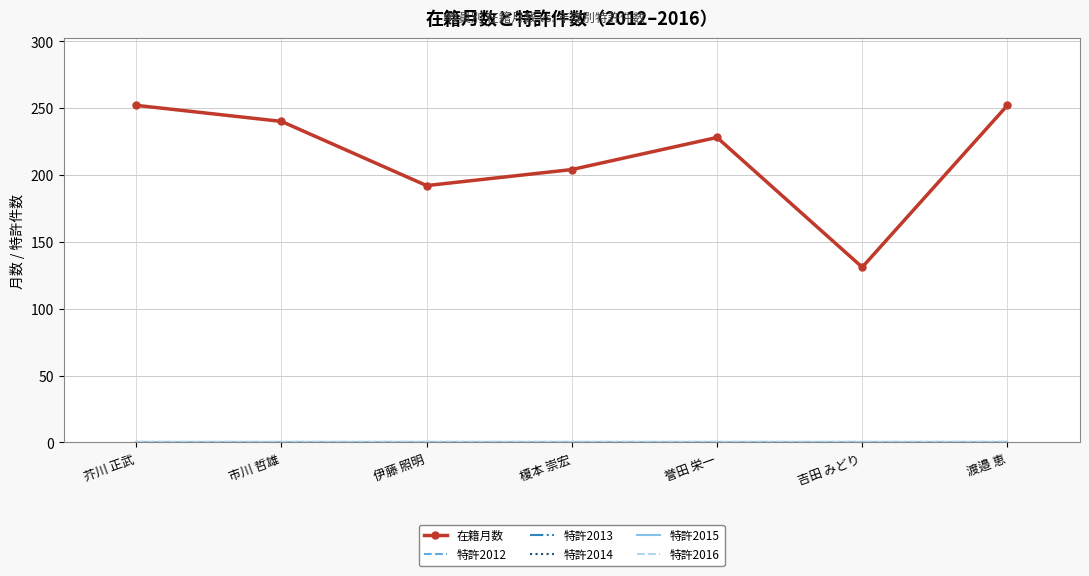

At which category is the sum across all series the highest?

芥川 正武